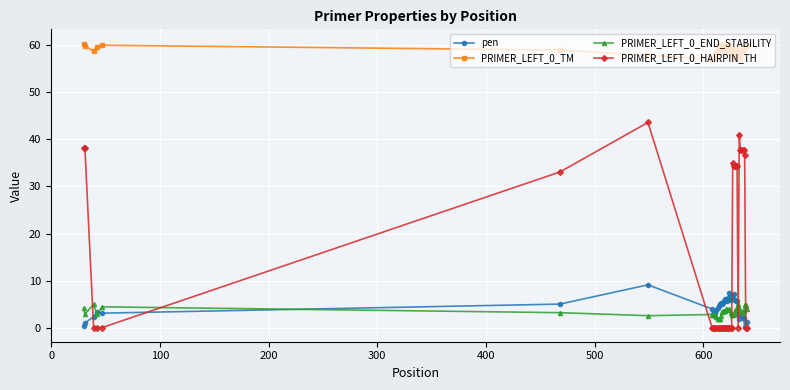

What is the average value of the PRIMER_LEFT_0_TM series?

58.9